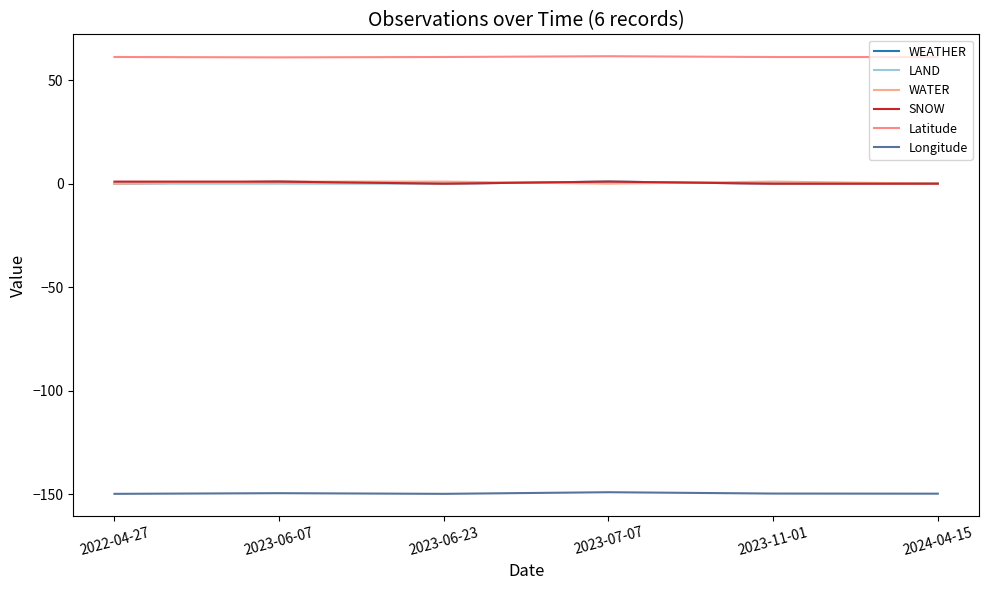

List the series in order of their peak value, highest first.

Latitude, WEATHER, LAND, WATER, SNOW, Longitude